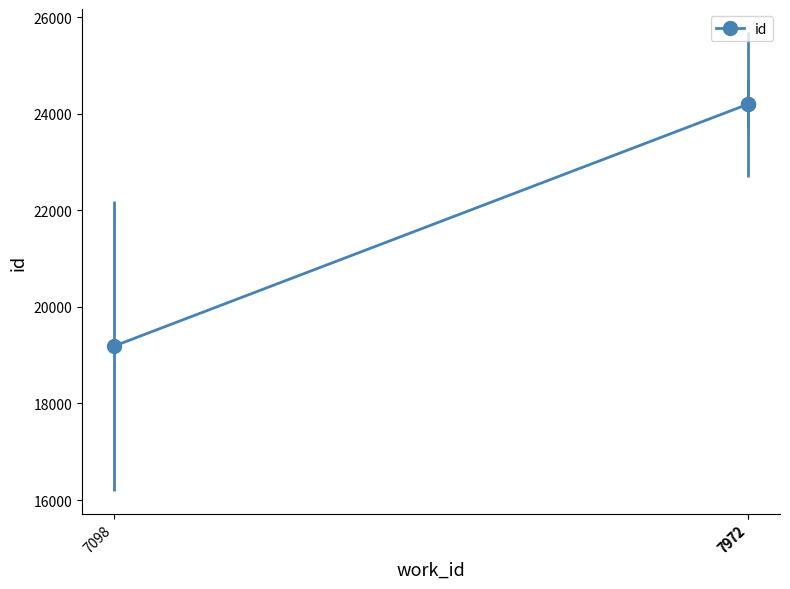

Is this an area chart (filled region under the line)?

No